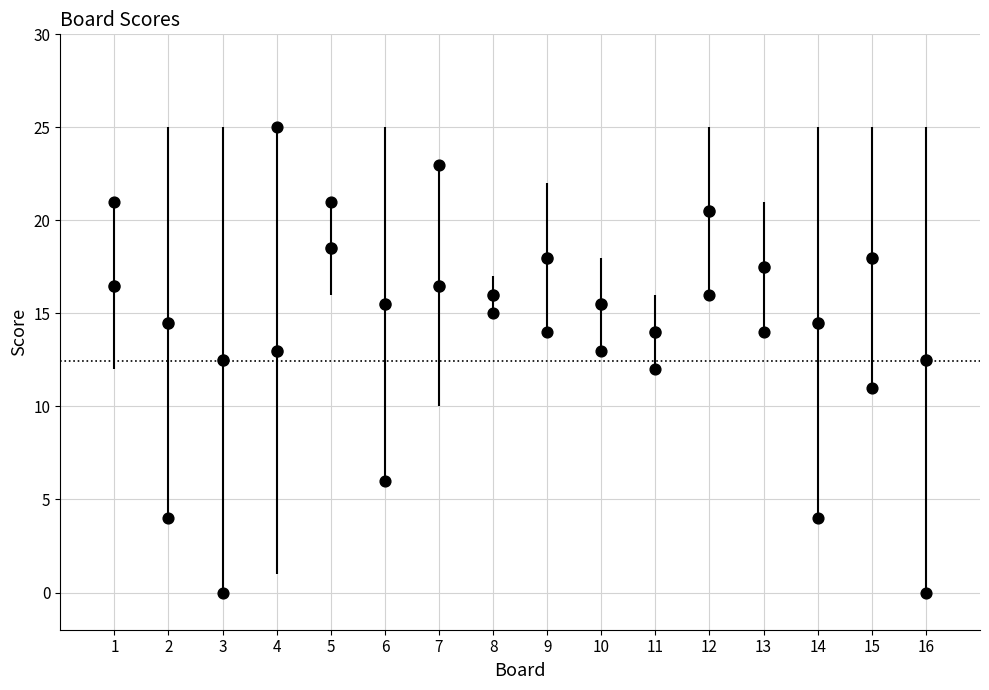

What is the range of Y values (max minus min)?

25